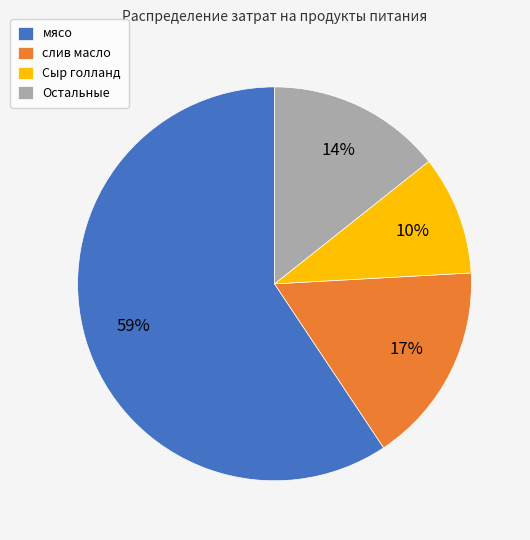

Between Остальные and Сыр голланд, which is larger?

Остальные